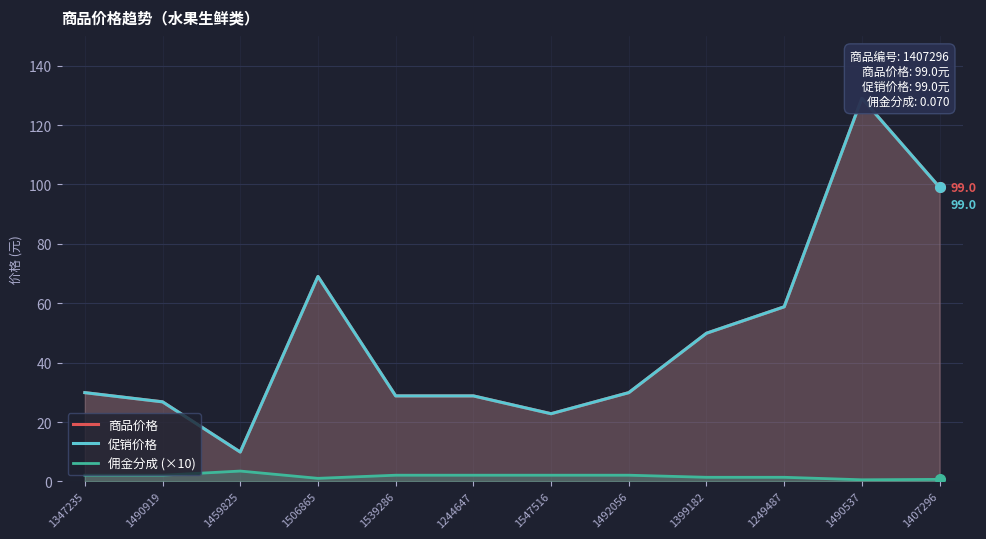

What is the maximum value for 商品价格?

129.0